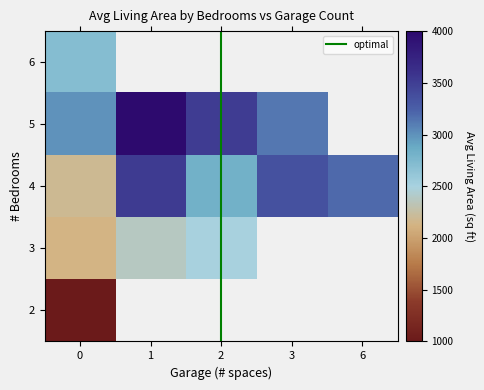

What is the sum of the 6 values at 4 and 2?

6520